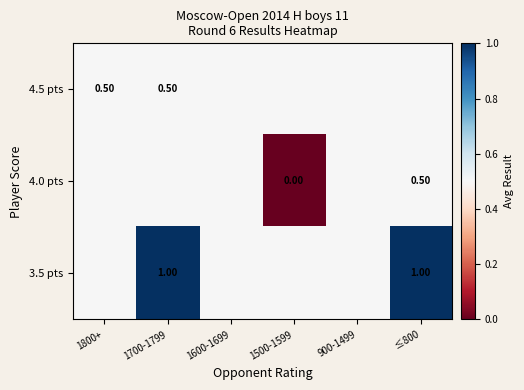

What is the maximum value for 4.0 pts?

0.5